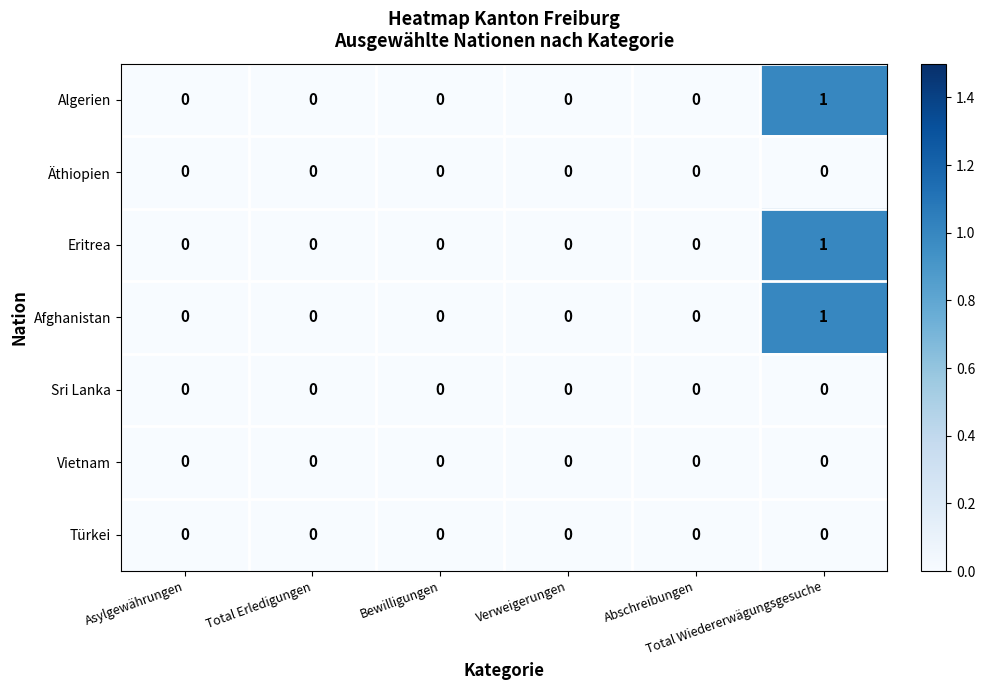

Count the Afghanistan values in the range 0 to 1.

6